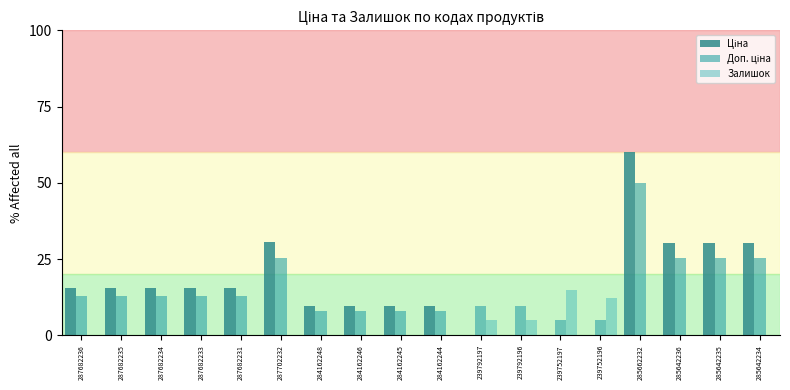

What is the difference between the maximum and second lowest values in the Залишок series?

15.0